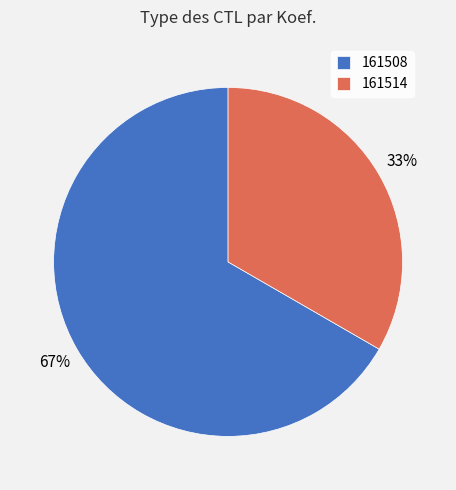

Rank the categories by value from lowest to highest.

161514, 161508